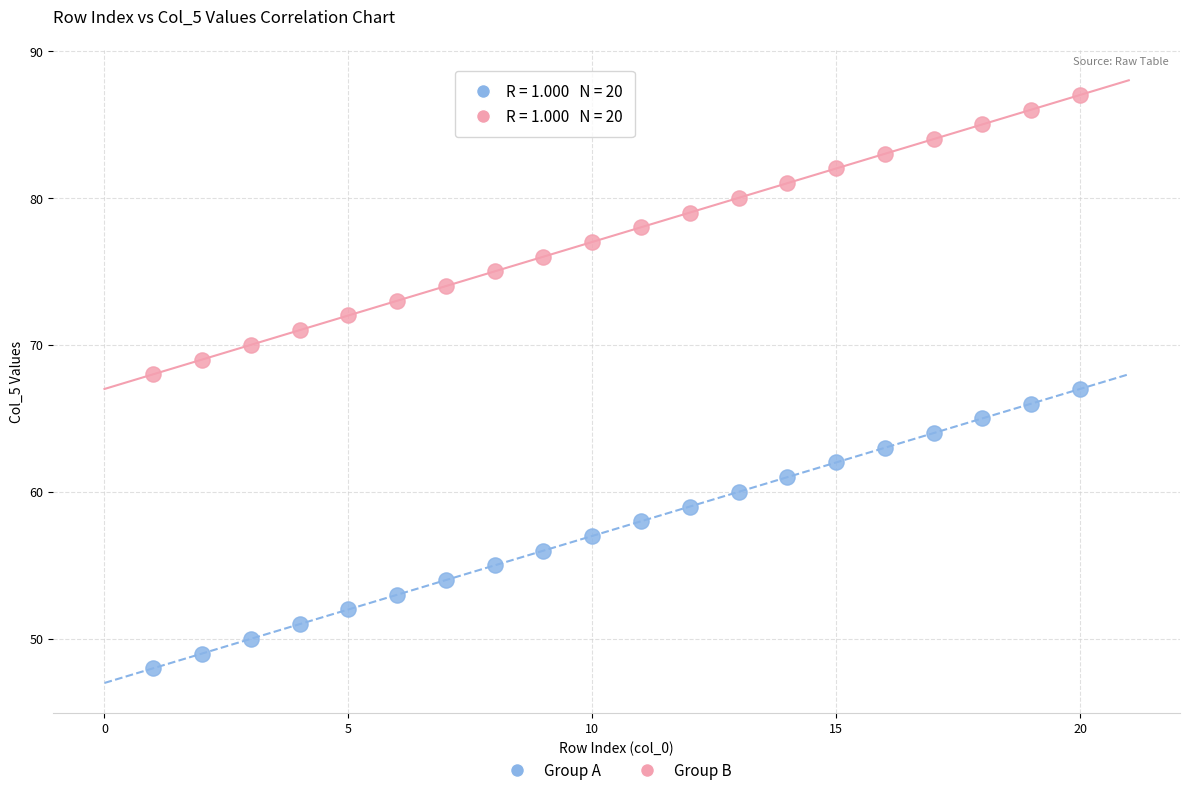

Across all data points, what is the range of Y values (max minus min)?

39